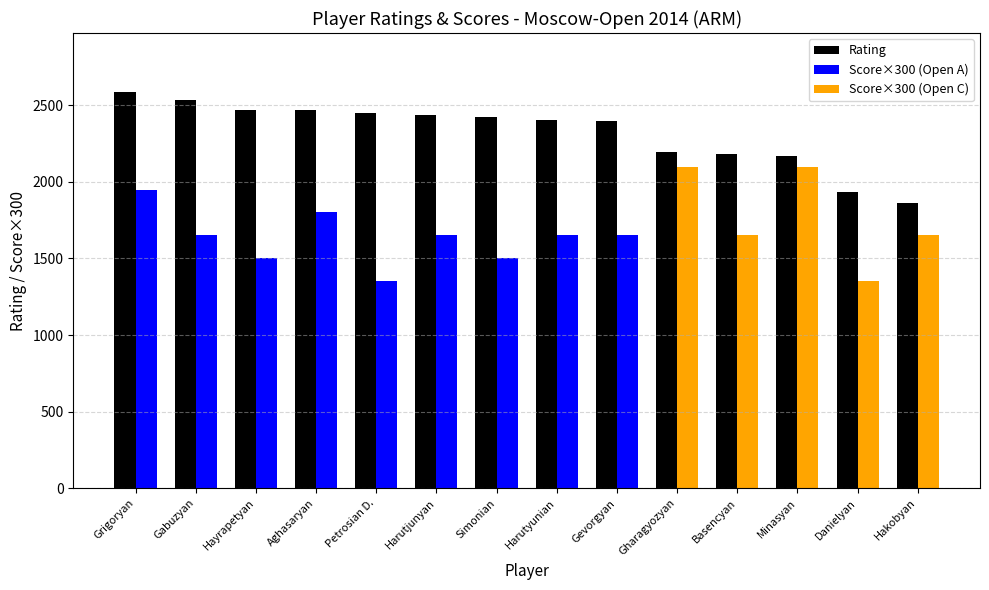

What is the average value?

2322